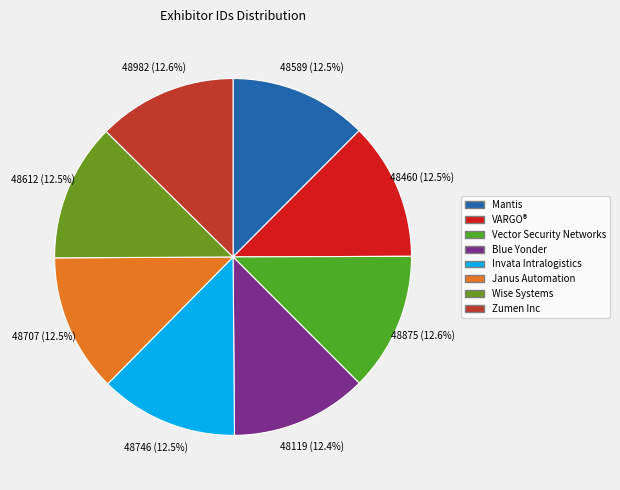

How many segments does this pie chart have?

8